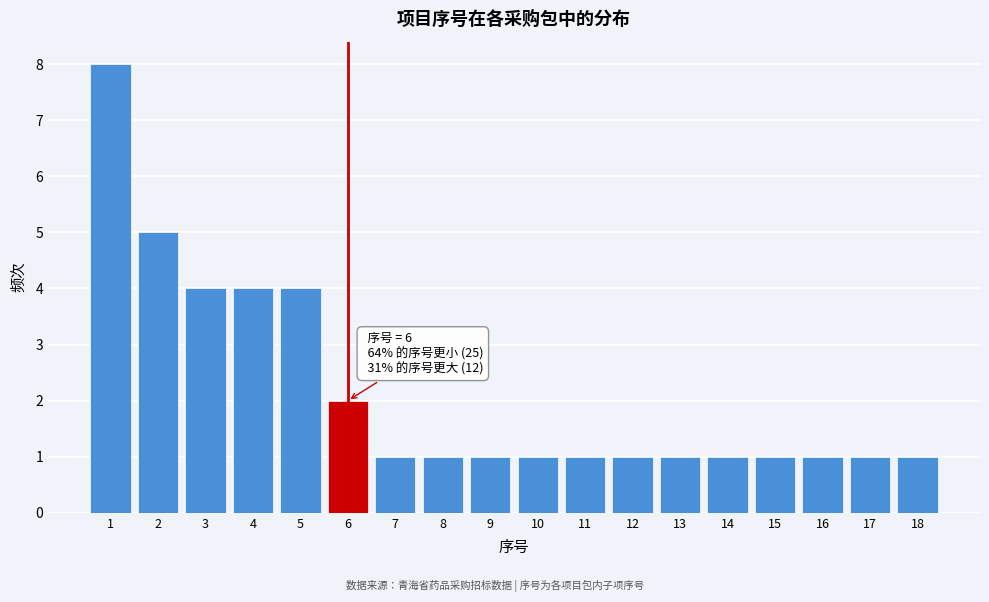

Over which range of the x-axis is the bar tallest?

0.5 to 1.5